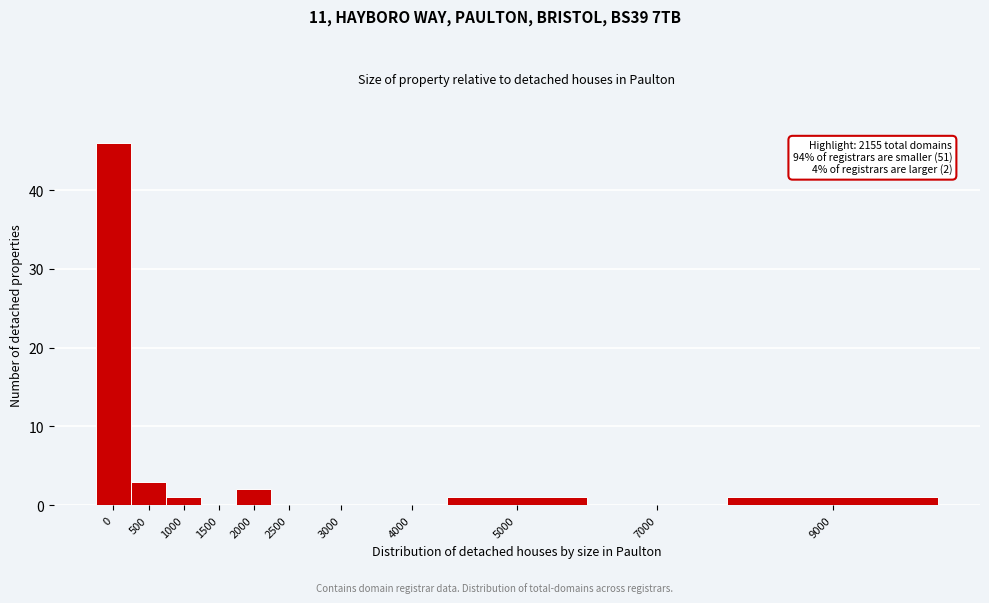

Reading right to left, what are all the values shown in this chart?

9000=1	7000=0	5000=1	4000=0	3000=0	2500=0	2000=2	1500=0	1000=1	500=3	0=46